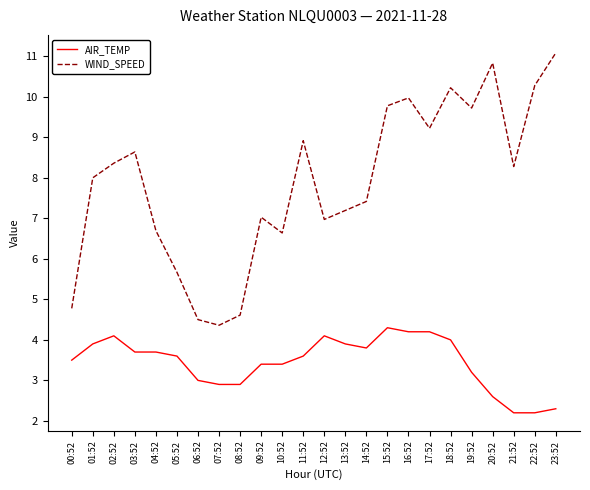

What is the minimum value for AIR_TEMP?

2.2